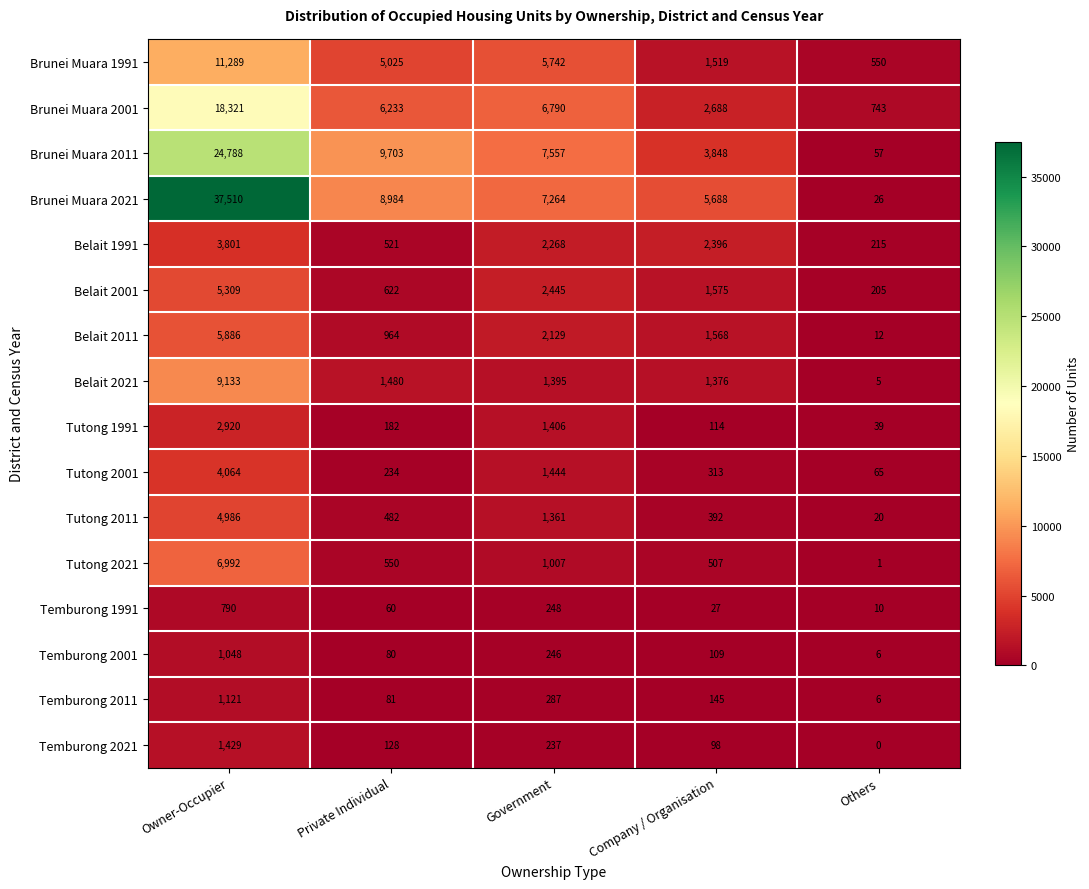

Between Owner-Occupier and Private Individual, which series saw the biggest shift?

Brunei Muara 2021